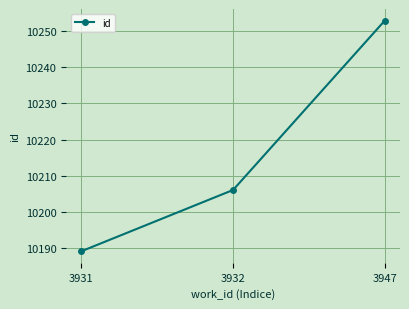

At which label is the value closest to 10221?

3932